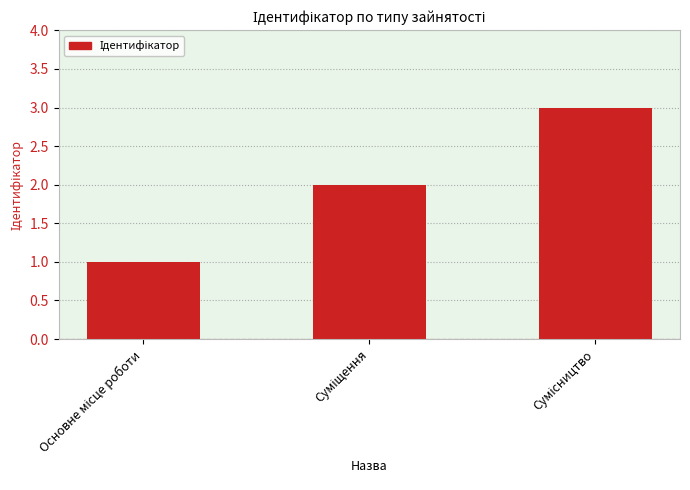

What is the smallest value displayed?

1